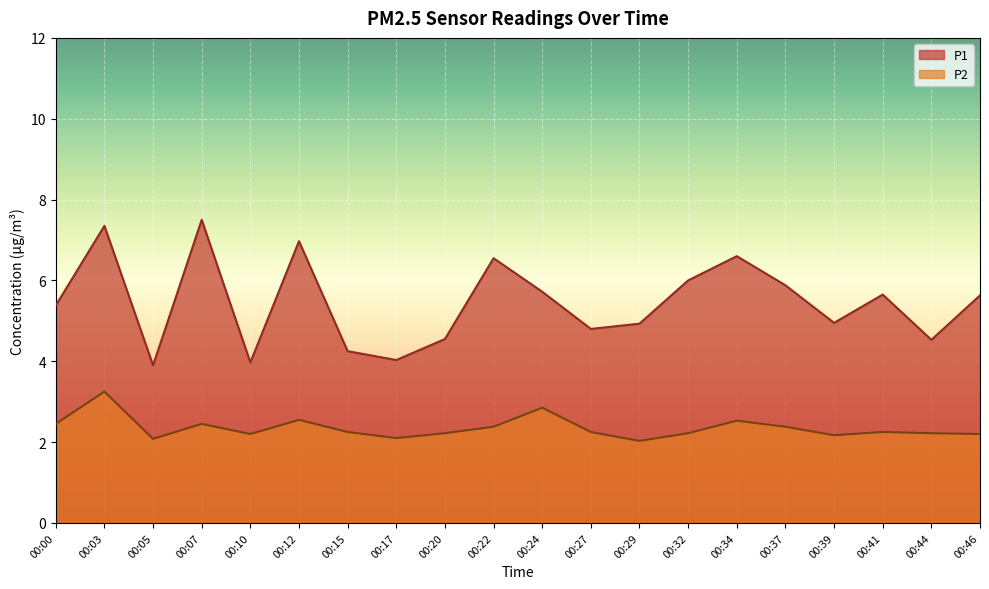

What is the lowest value of the P1 series?

3.9